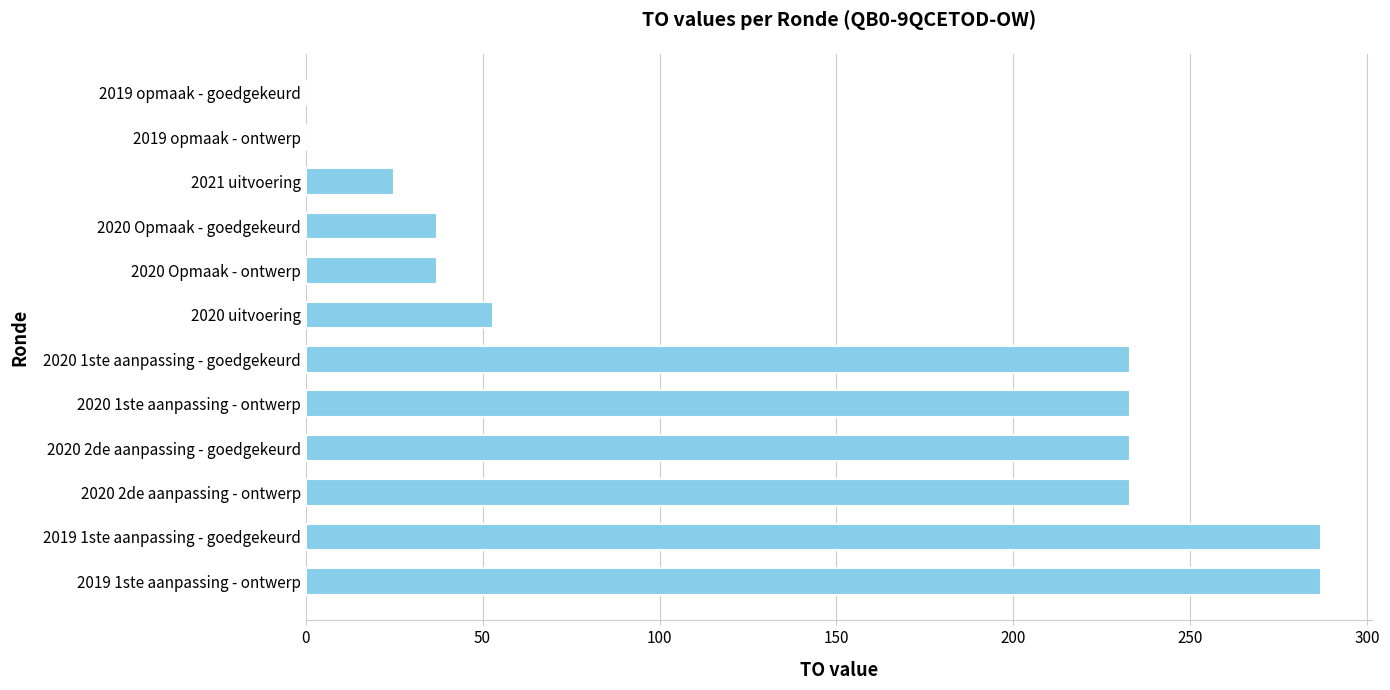

Approximately how many times larger is the value at 2020 1ste aanpassing - goedgekeurd compared to 2020 Opmaak - ontwerp?

6.3